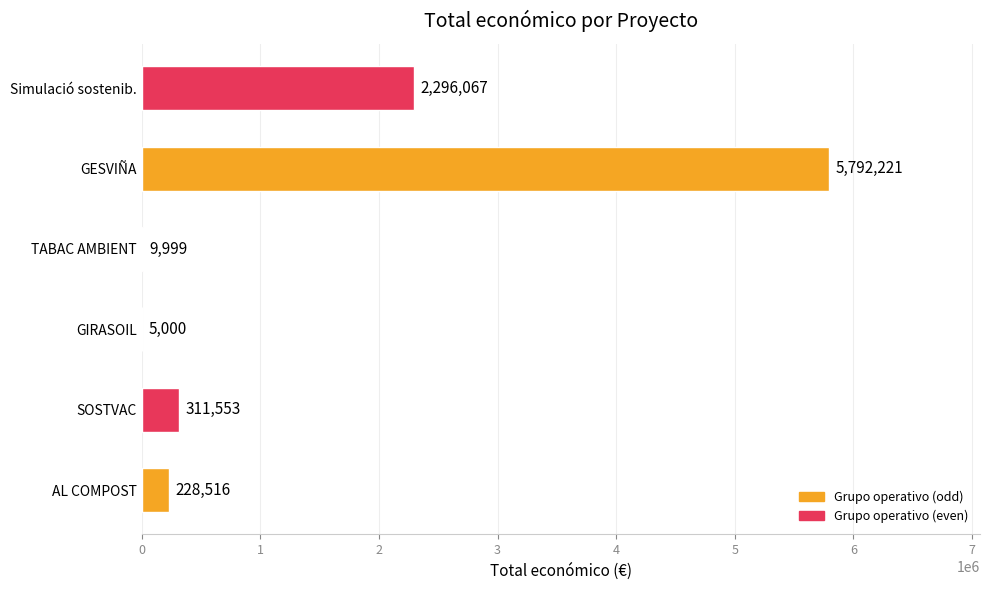

What is the maximum value shown in the chart?

5792221